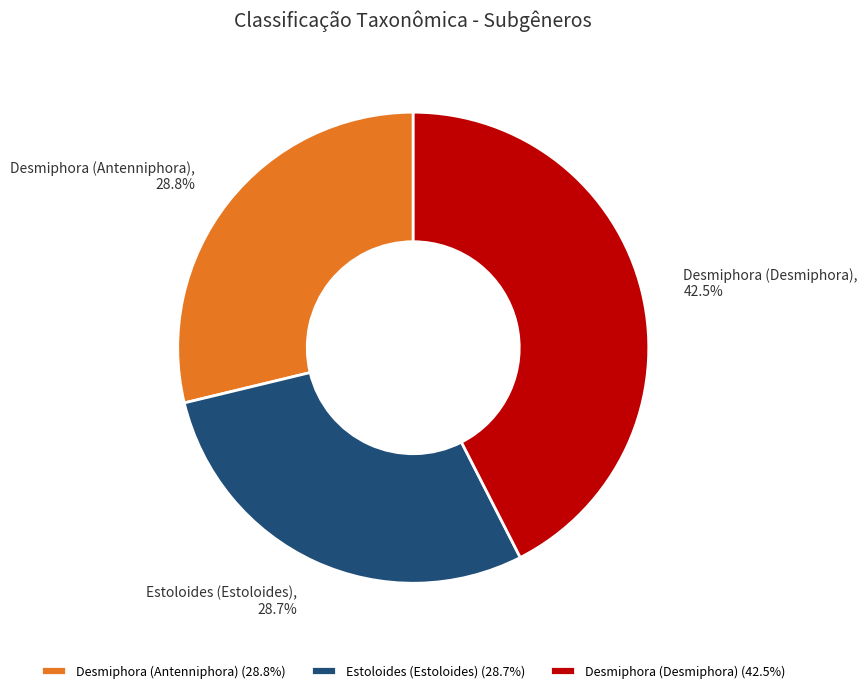

What is the total percentage of Desmiphora (Antenniphora) and Desmiphora (Desmiphora)?

71.3%